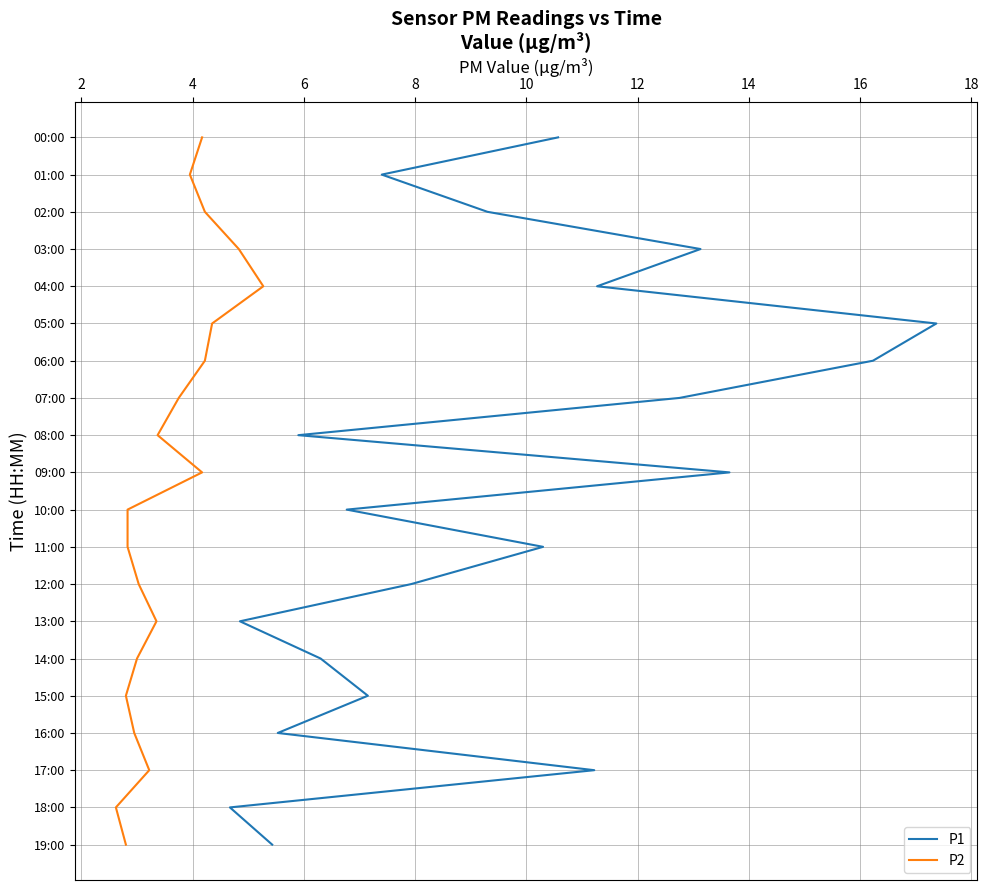

What are all the series names shown in the legend?

P1, P2